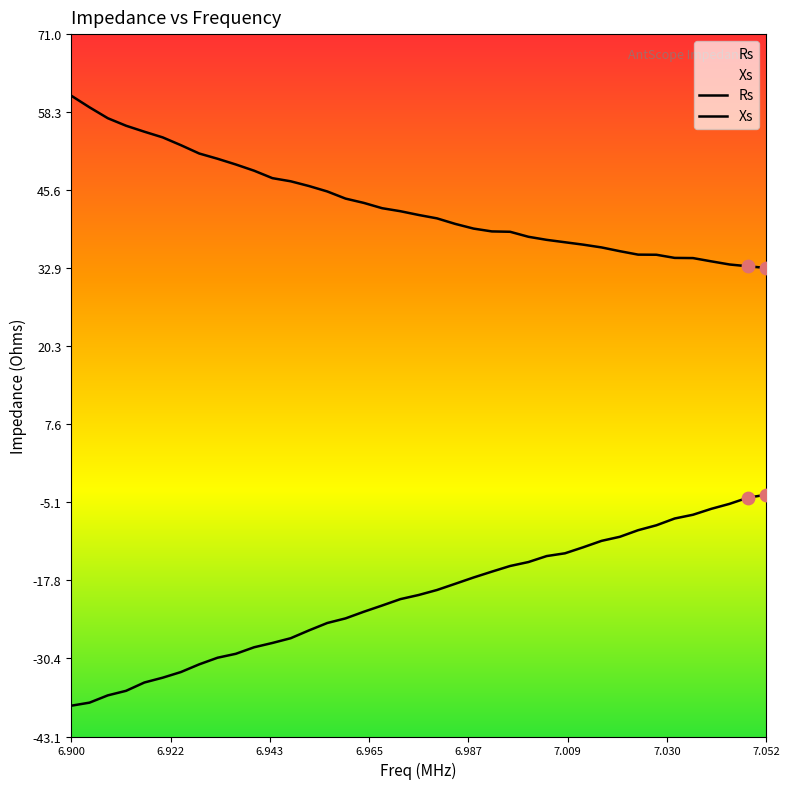

What are all the series names shown in the legend?

Rs, Xs